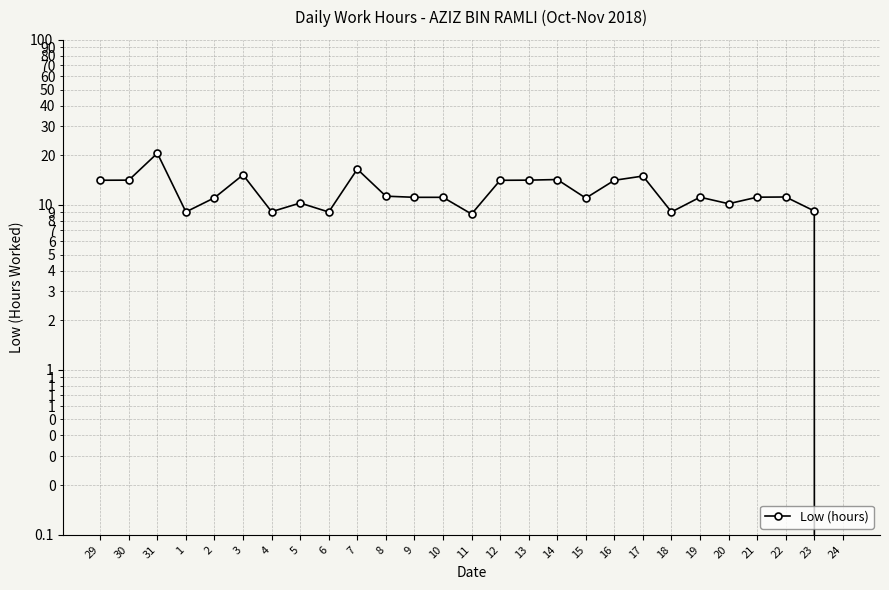

What is the change in value from 18 to 19?

+2.1